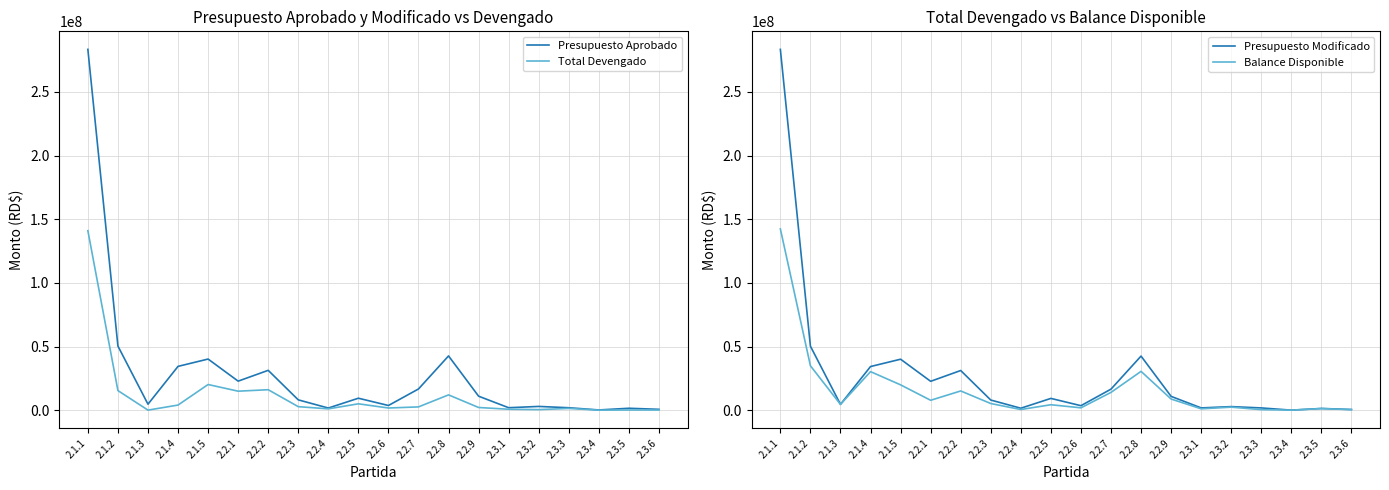

In Balance Disponible, how many points are lower than both neighbors (excluding endpoints)?

6